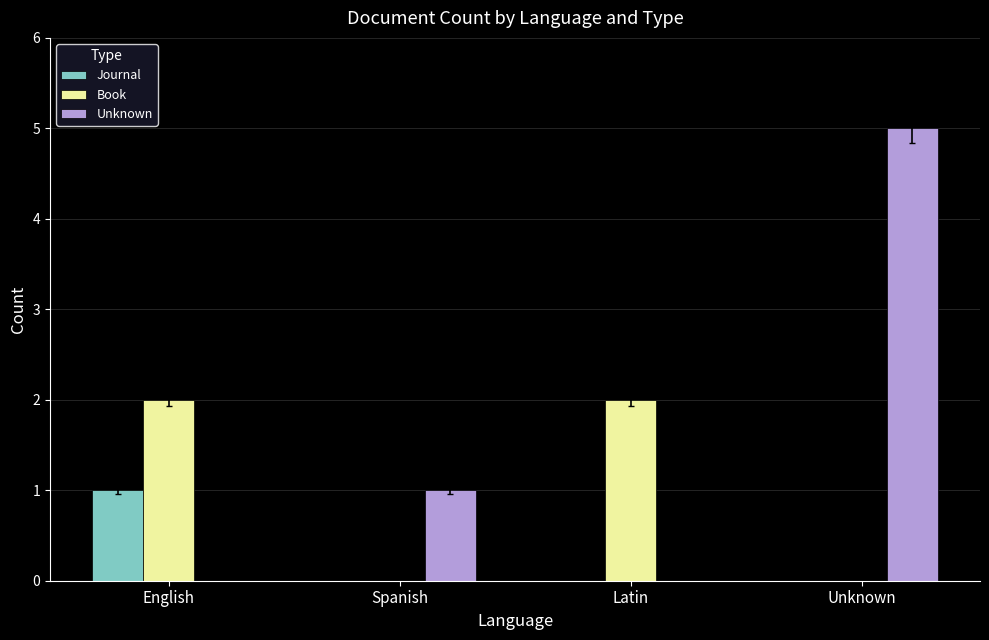

At which category is the sum across all series the highest?

Unknown